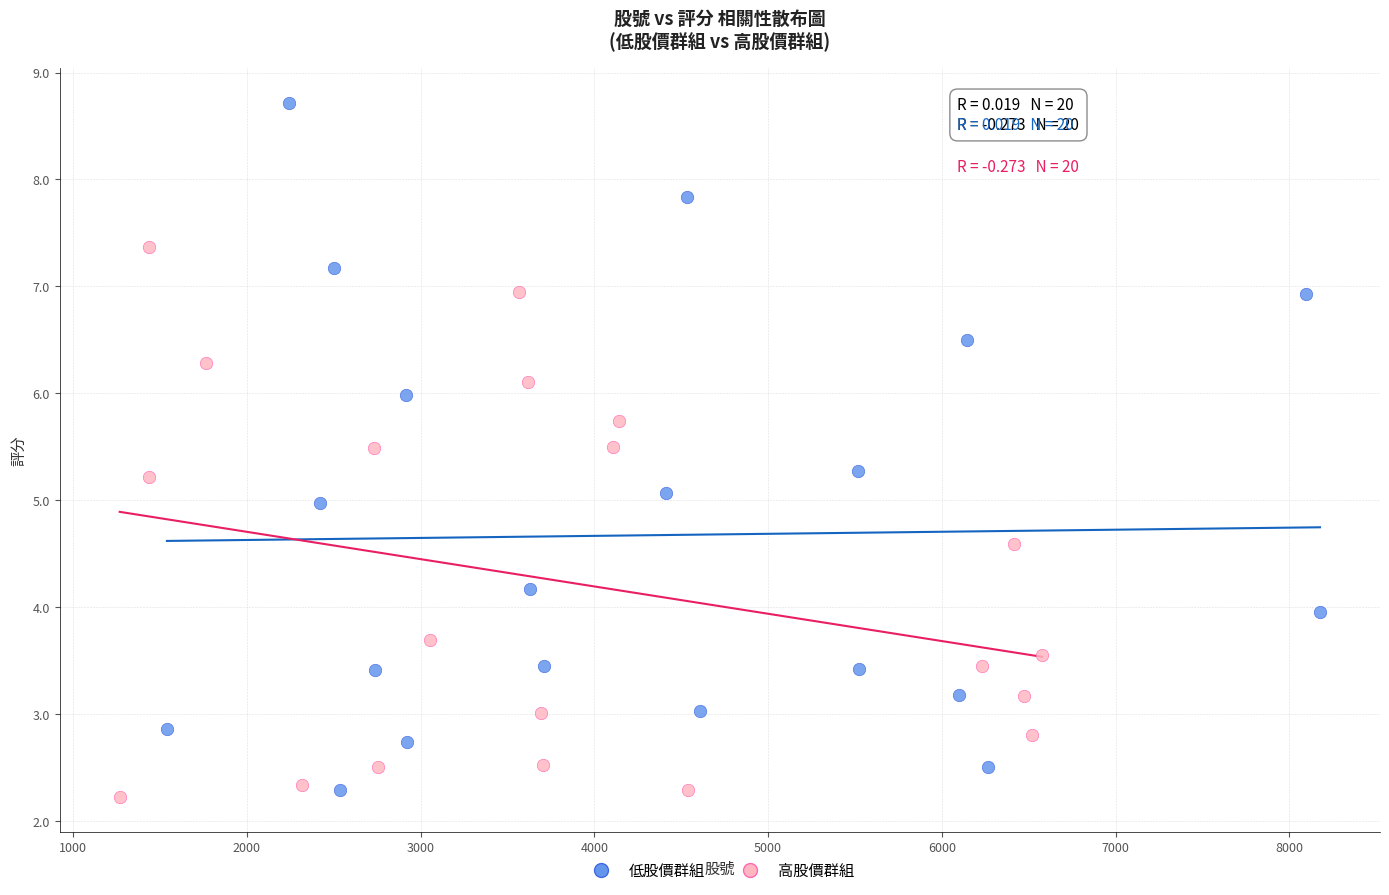

Which series has the largest Y range (max minus min)?

低股價群組